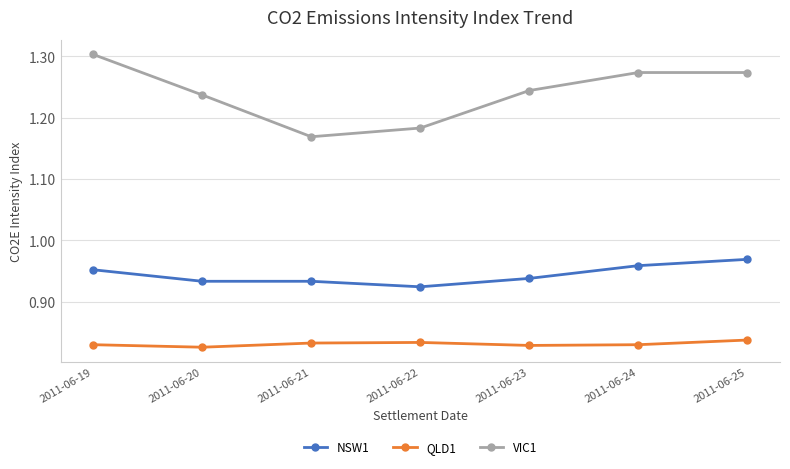

How many interior local valleys does the VIC1 series have?

1